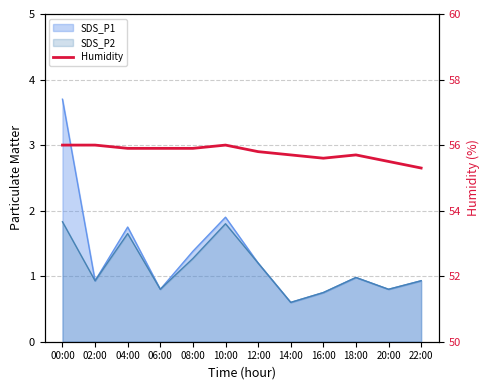

Is it true that the value at 10:00 is 76.0?

False